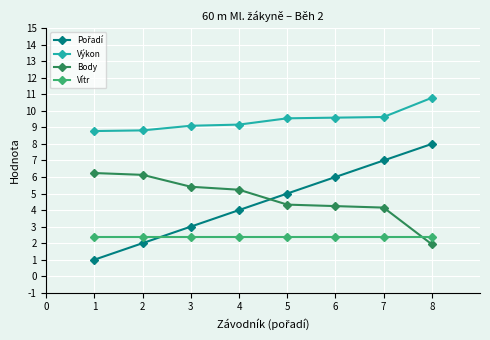

What is the difference between the maximum and minimum values in the Výkon series?

2.0